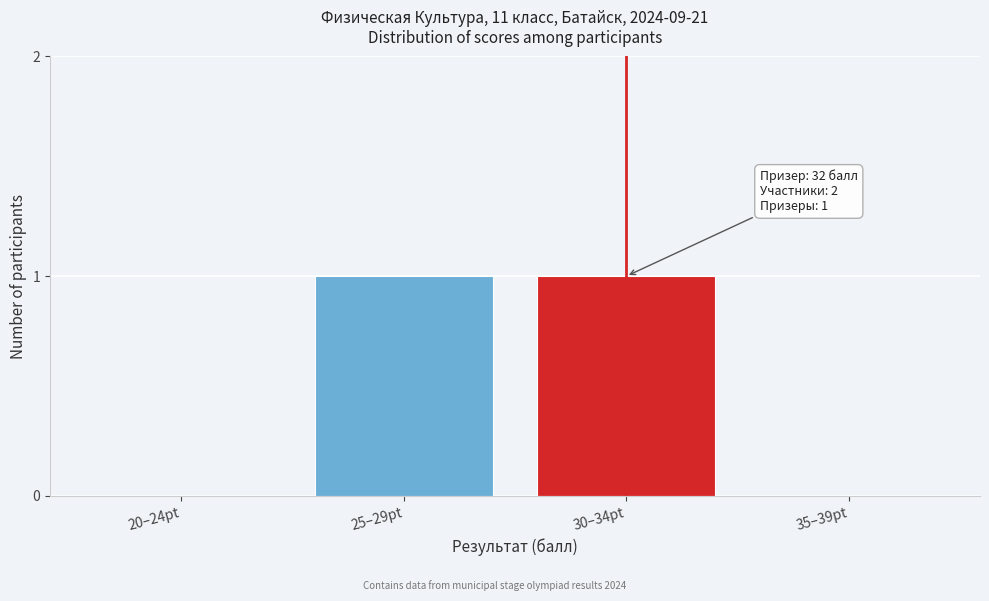

Reading left to right, list all the values displayed in this chart.

20–24pt=0	25–29pt=1	30–34pt=1	35–39pt=0